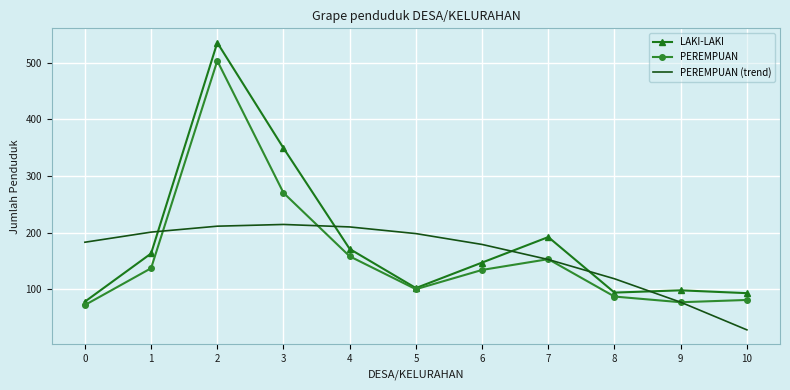

At which category does PEREMPUAN reach its first local peak?

2